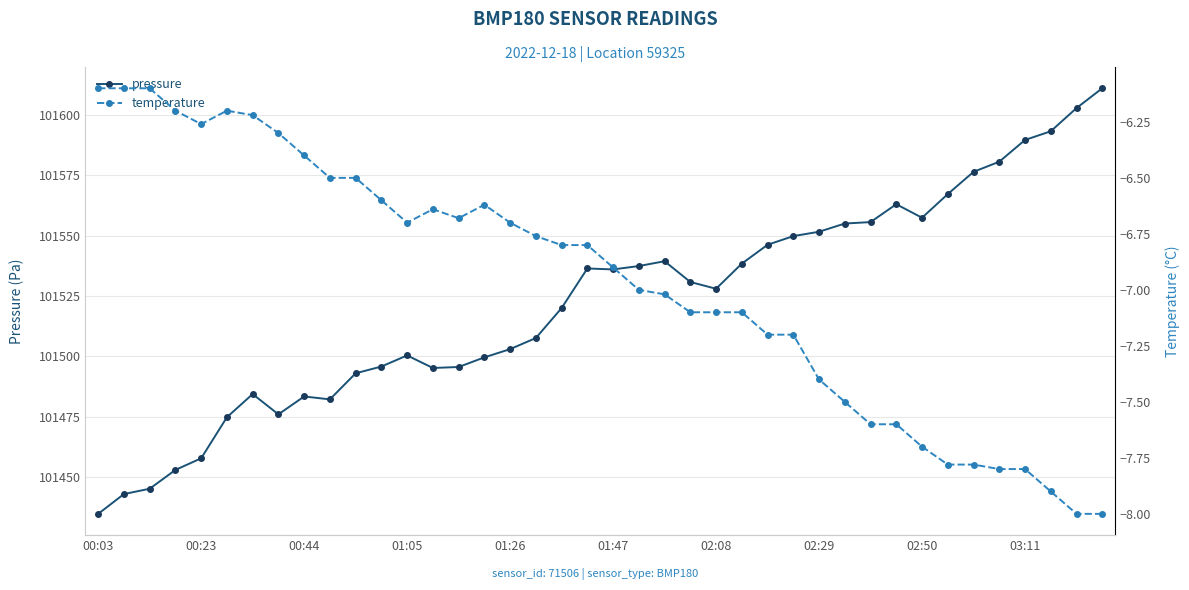

Count the number of data series in this chart.

2